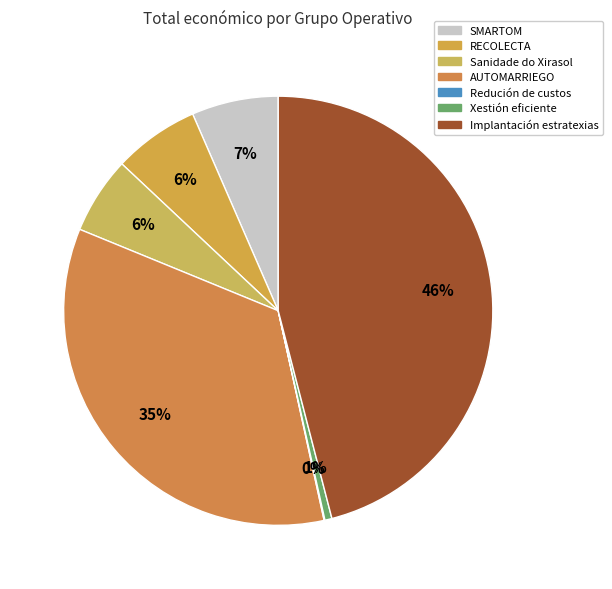

To the nearest percent, what portion does Implantación estratexias represent?

46%